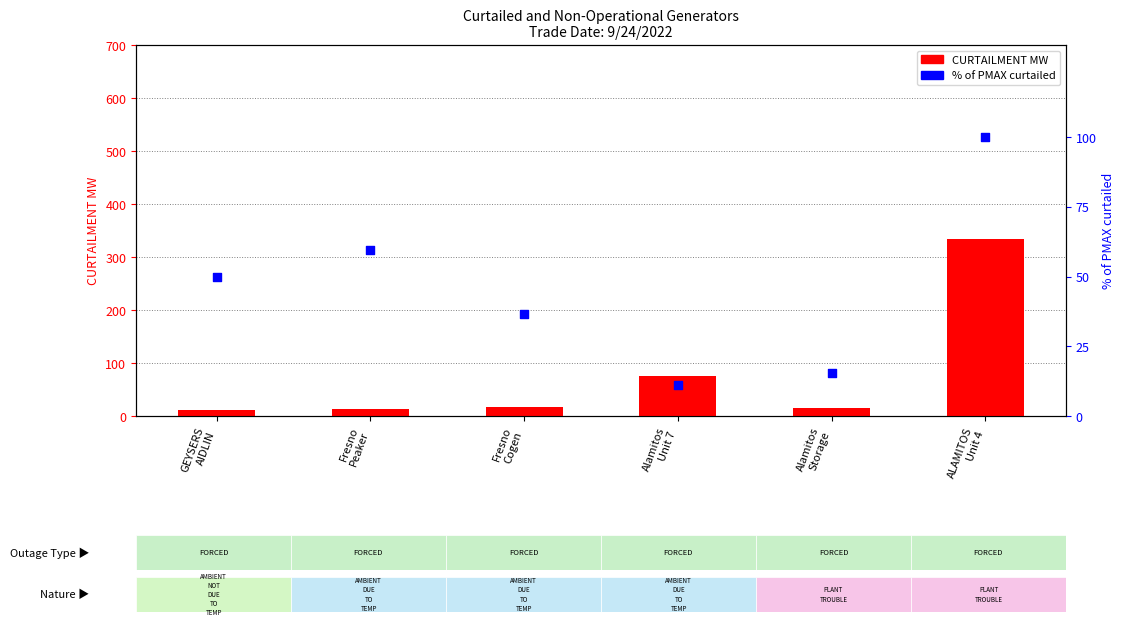

Which series reaches the minimum Y coordinate?

CURTAILMENT MW